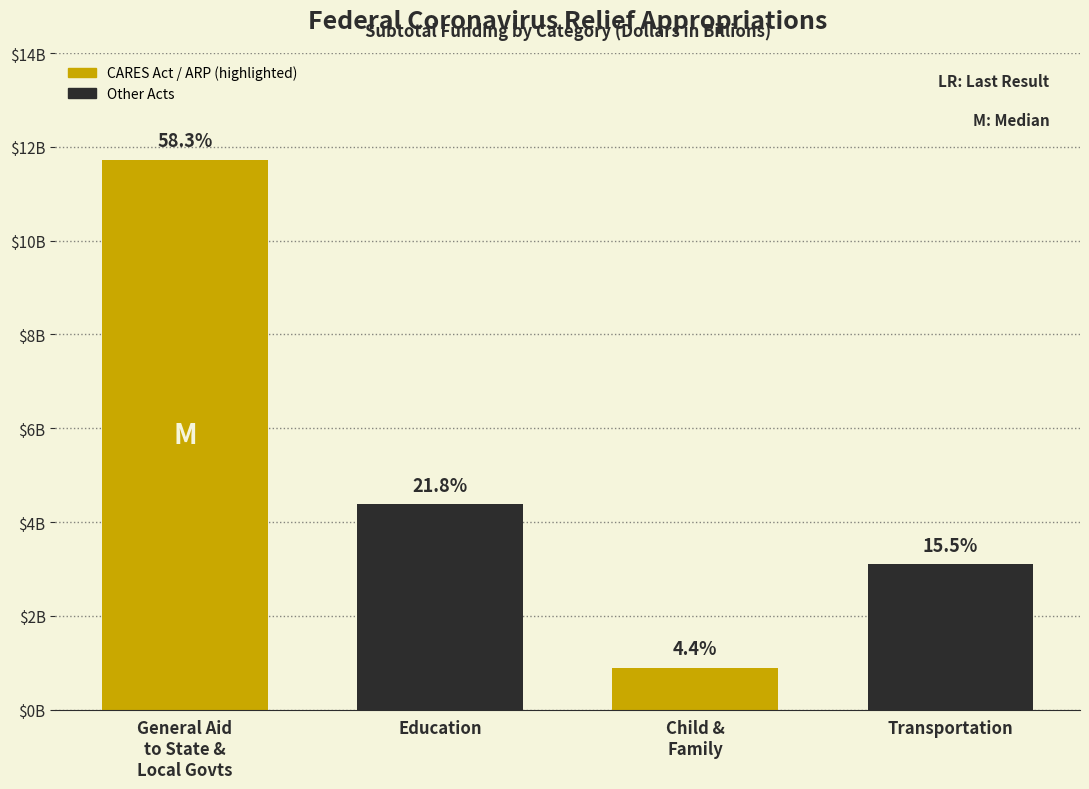

Does the chart contain any negative values?

No